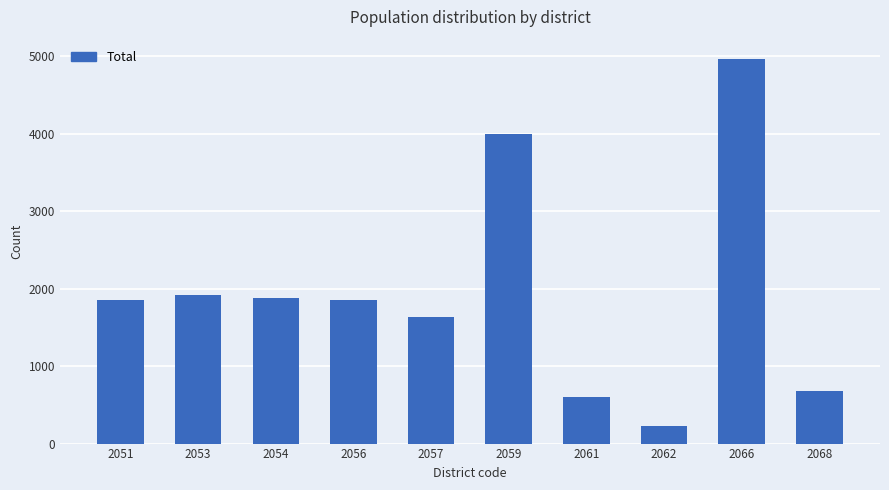

Between 2068 and 2059, which is larger?

2059